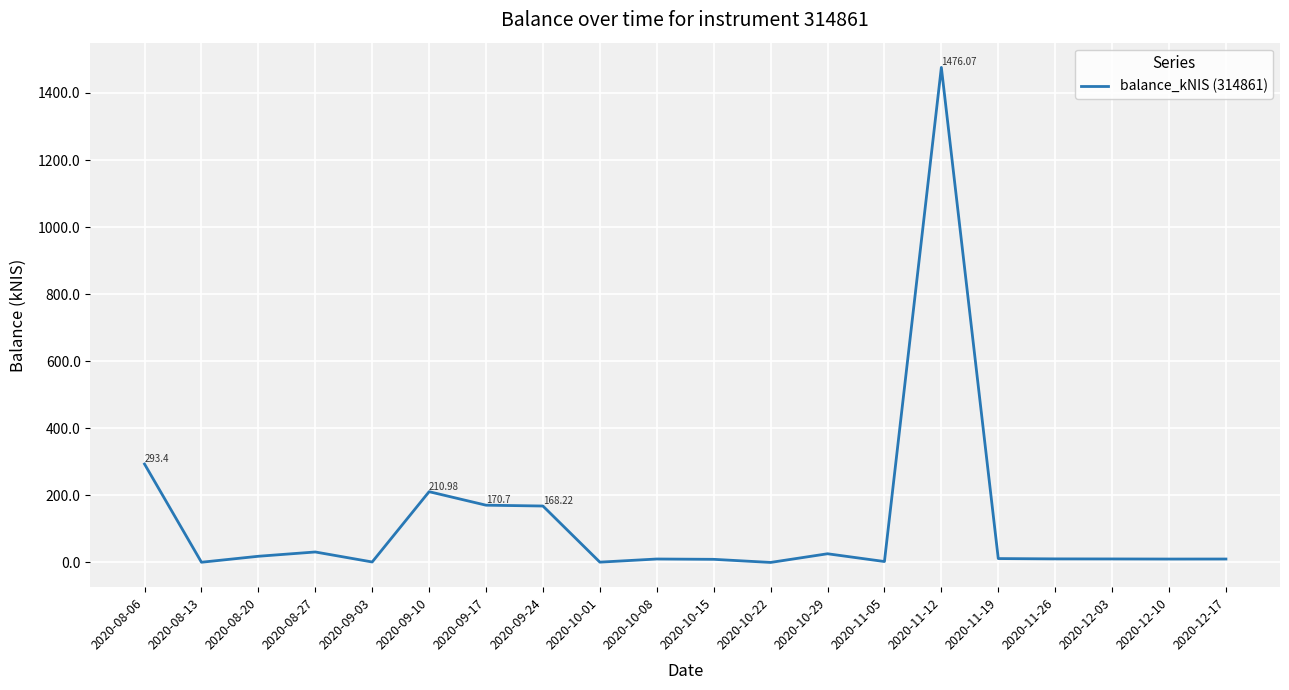

What is the difference between the maximum and minimum values?

1476.1